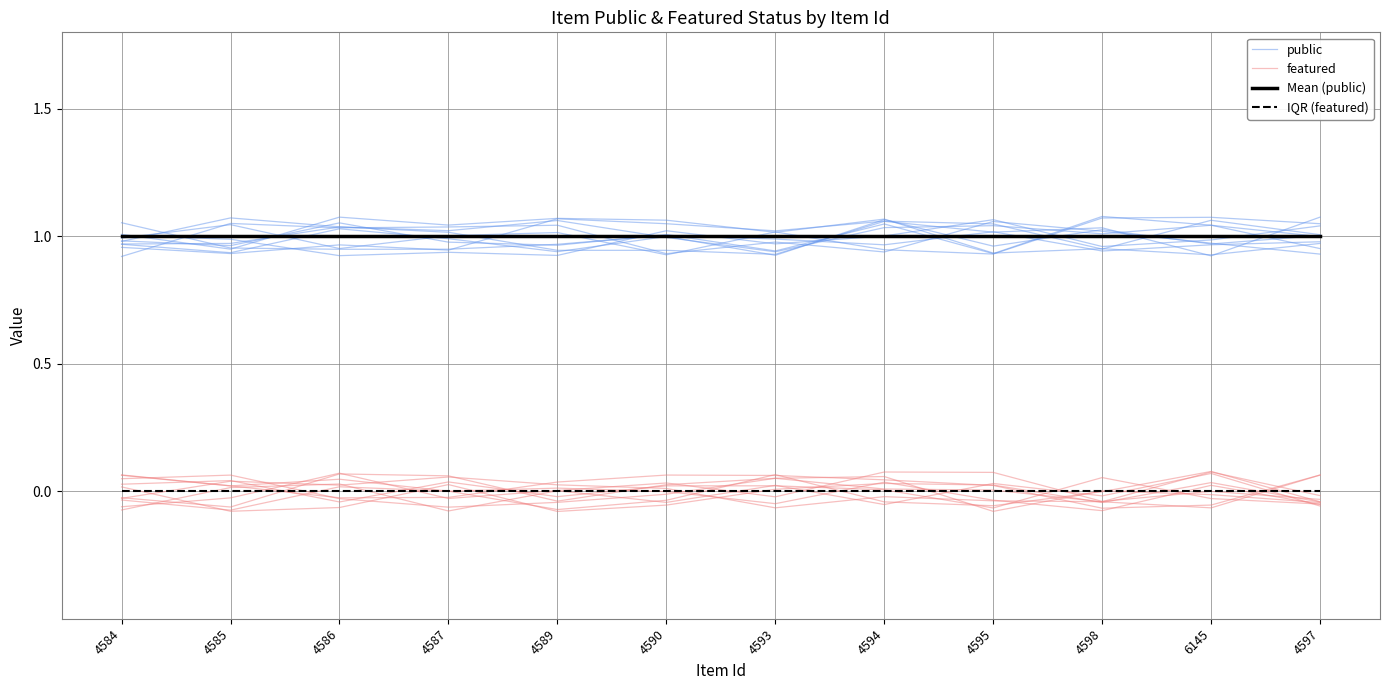

Where do public and Mean (public) first cross each other?

4584 and 4585